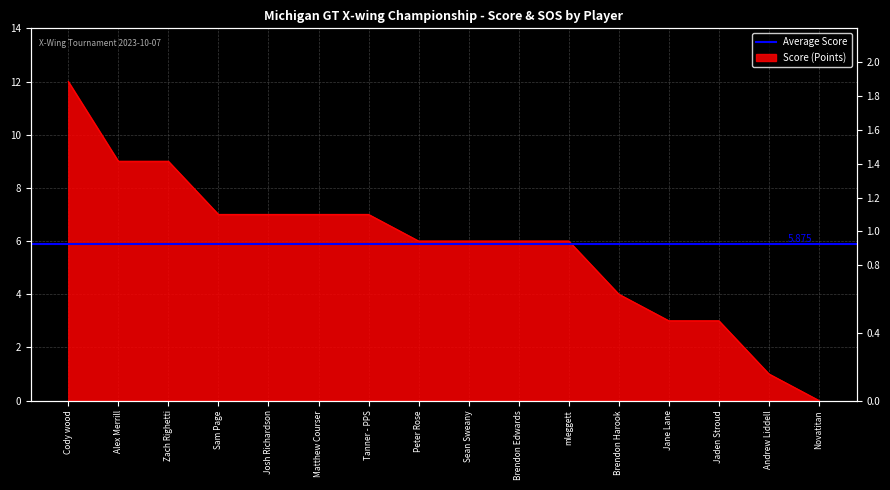

True or false: the data has more than 1 interior local peaks.

False